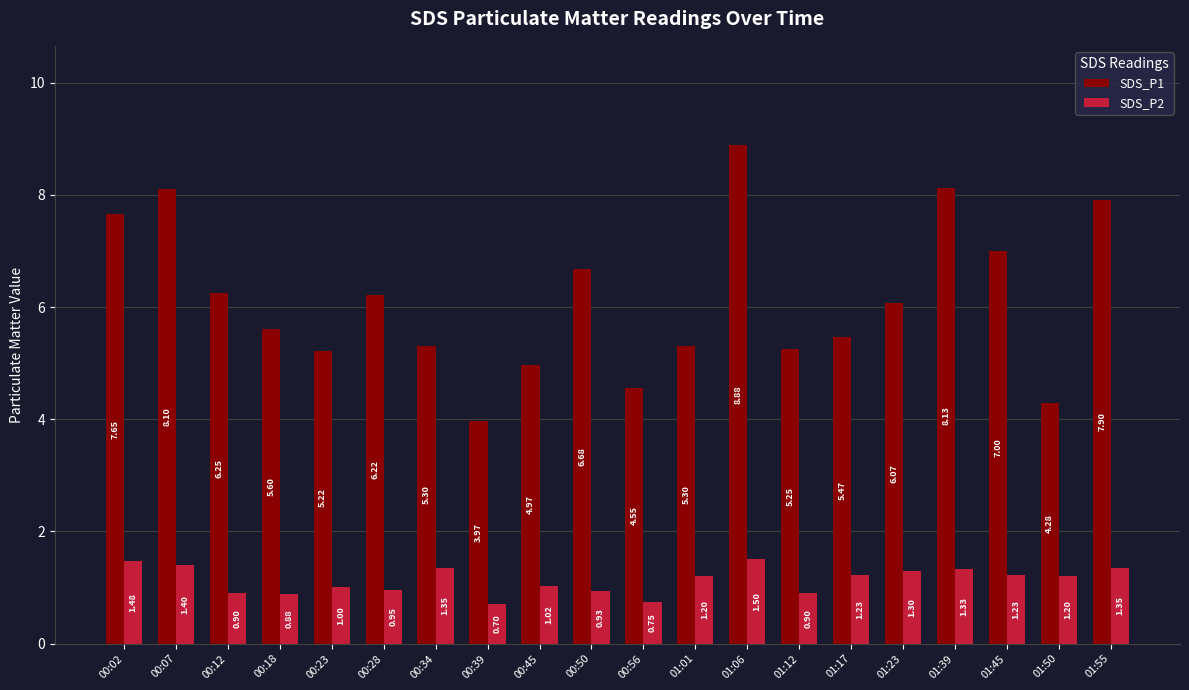

List the series in order of their overall mean, highest first.

SDS_P1, SDS_P2